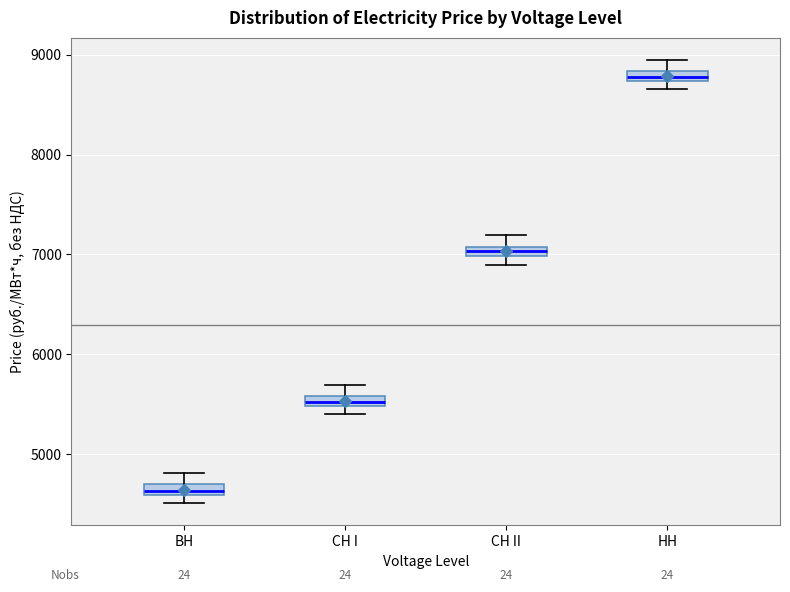

Where does the upper whisker of the box for ВН end on the y-axis? The values are not printed on the chart, so give them approximately, as read against the axis.

4800